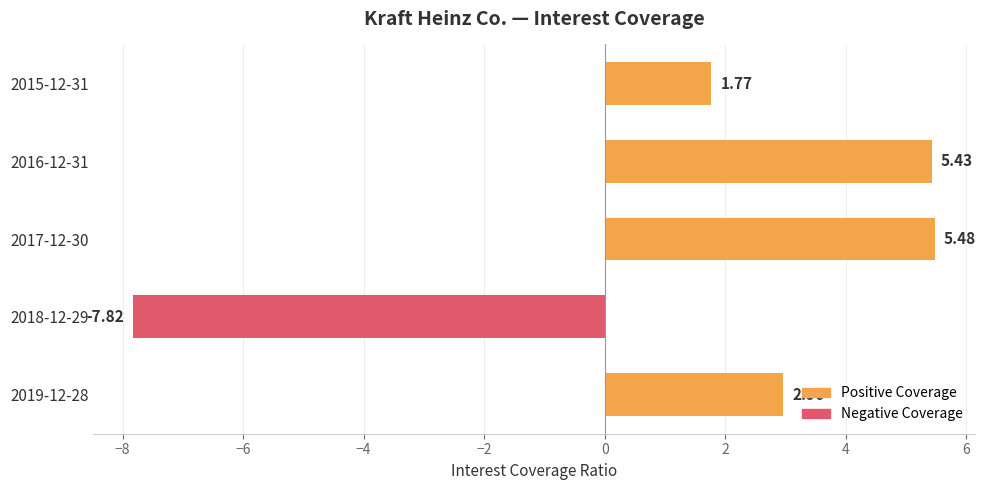

Does the chart contain stacked bars?

No